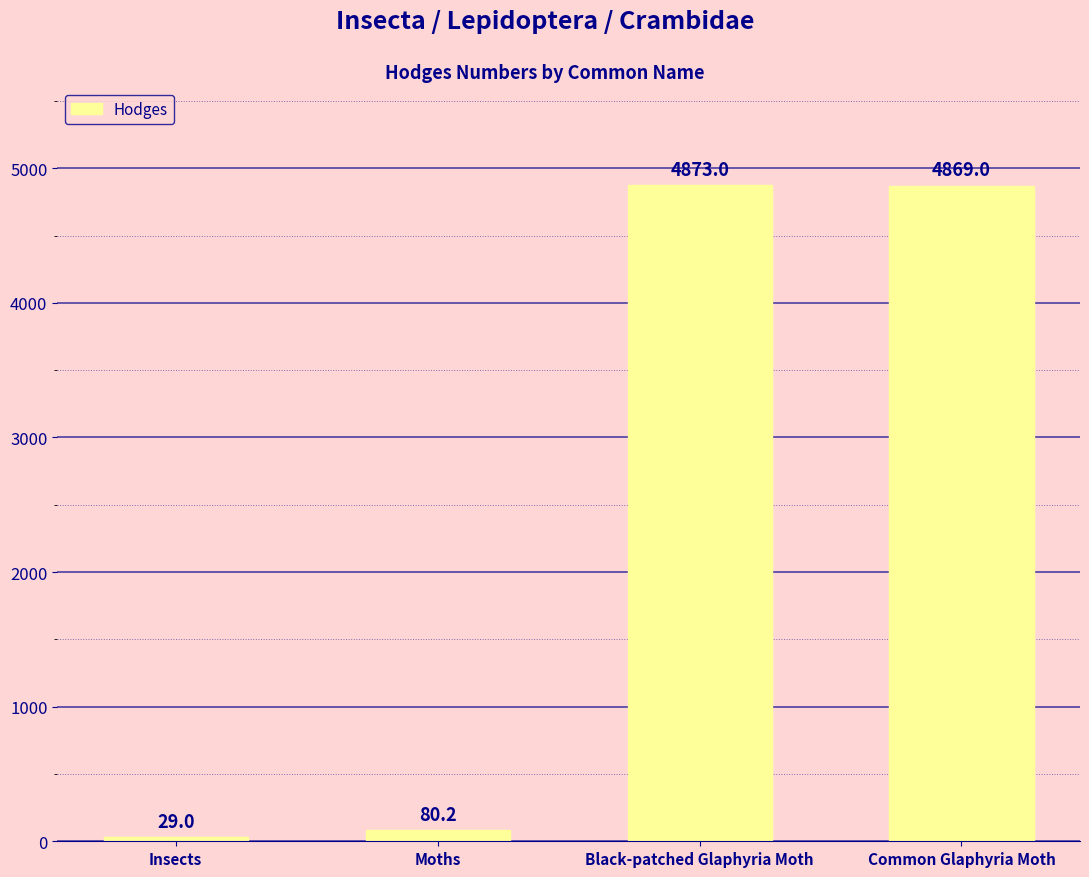

The value at Black-patched Glaphyria Moth is 7669.6. True or false?

False